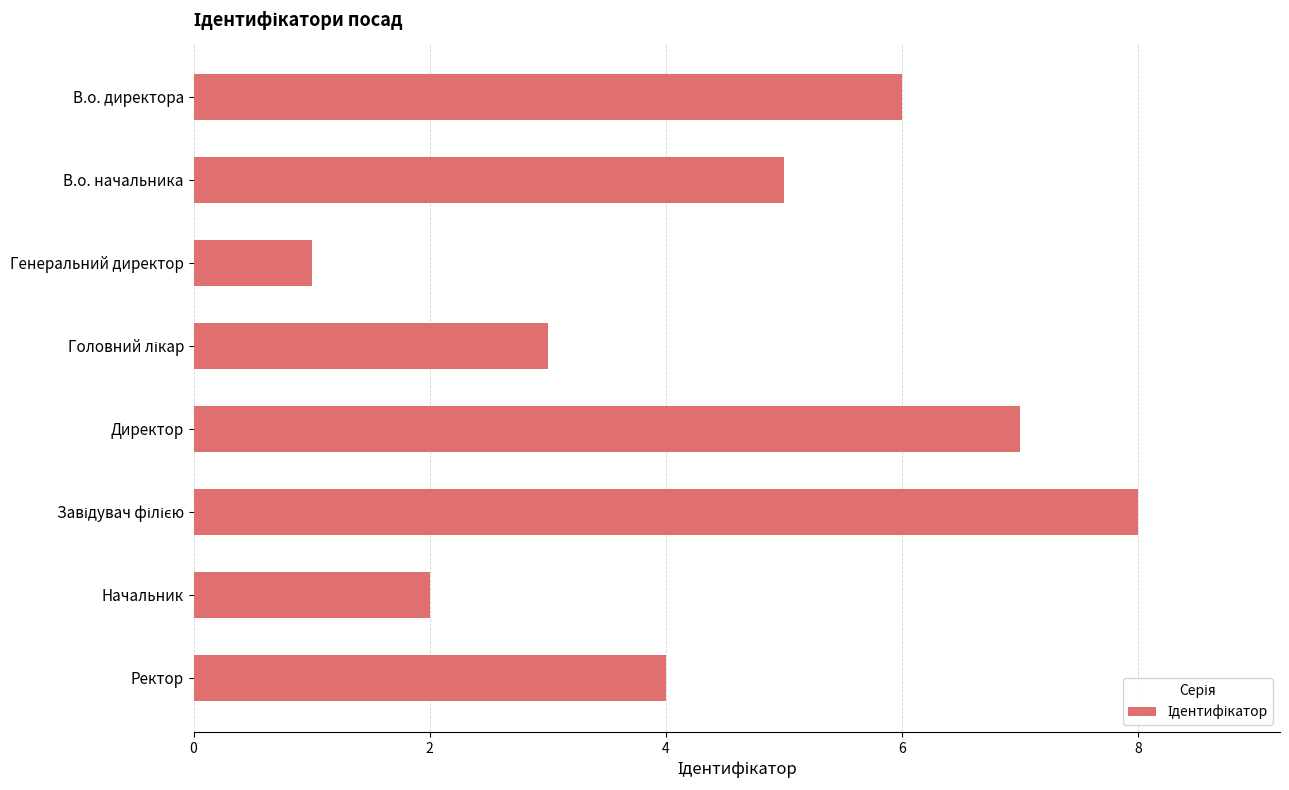

How many bars are there in total?

8